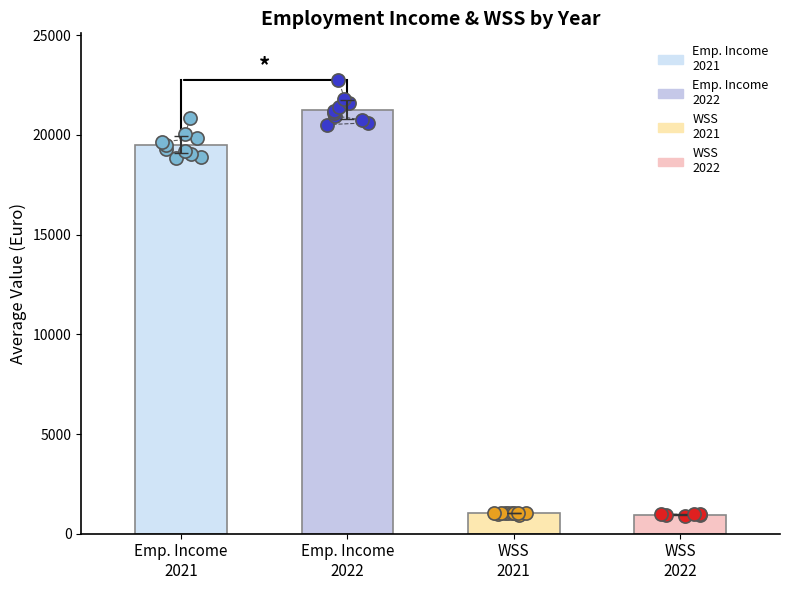

Which series has the largest Y range (max minus min)?

Employment Income excl. WSS 2022